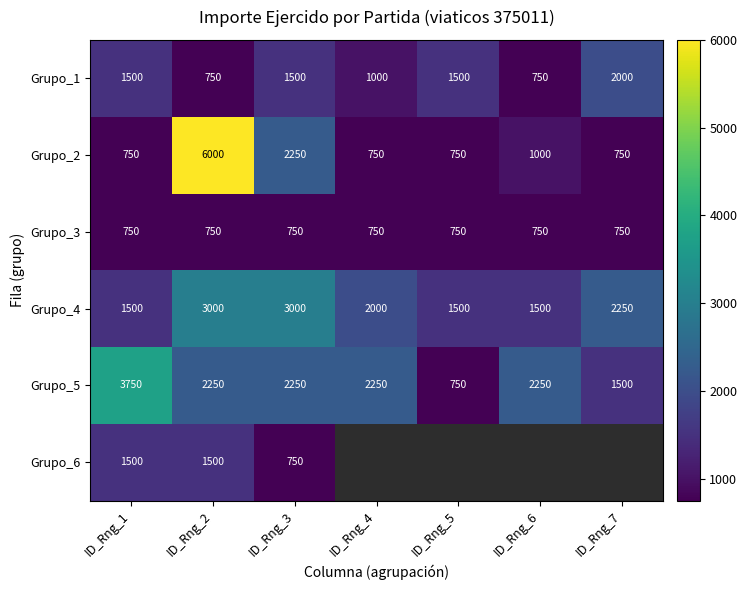

At which category is the sum across all series the highest?

ID_Rng_2